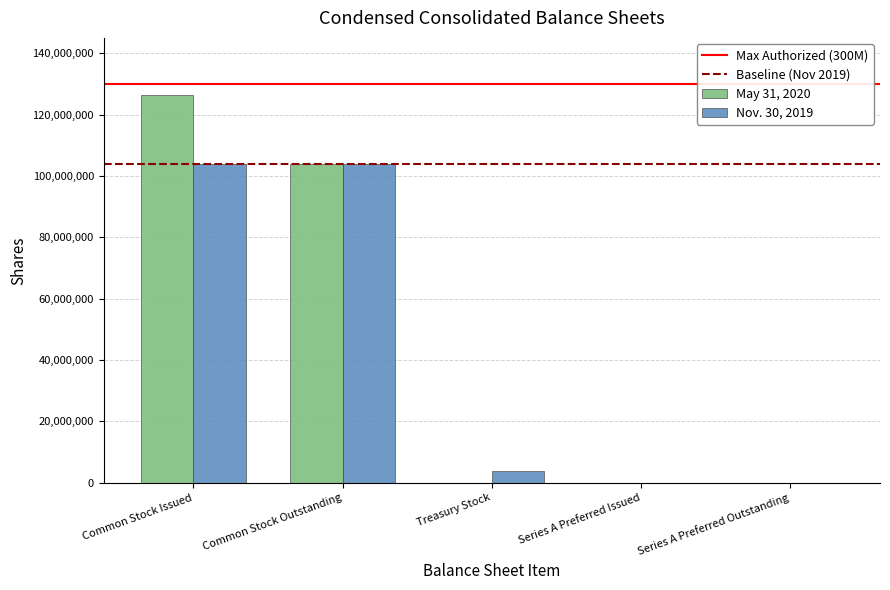

What is the total value across all series at Common Stock Issued?

230321404